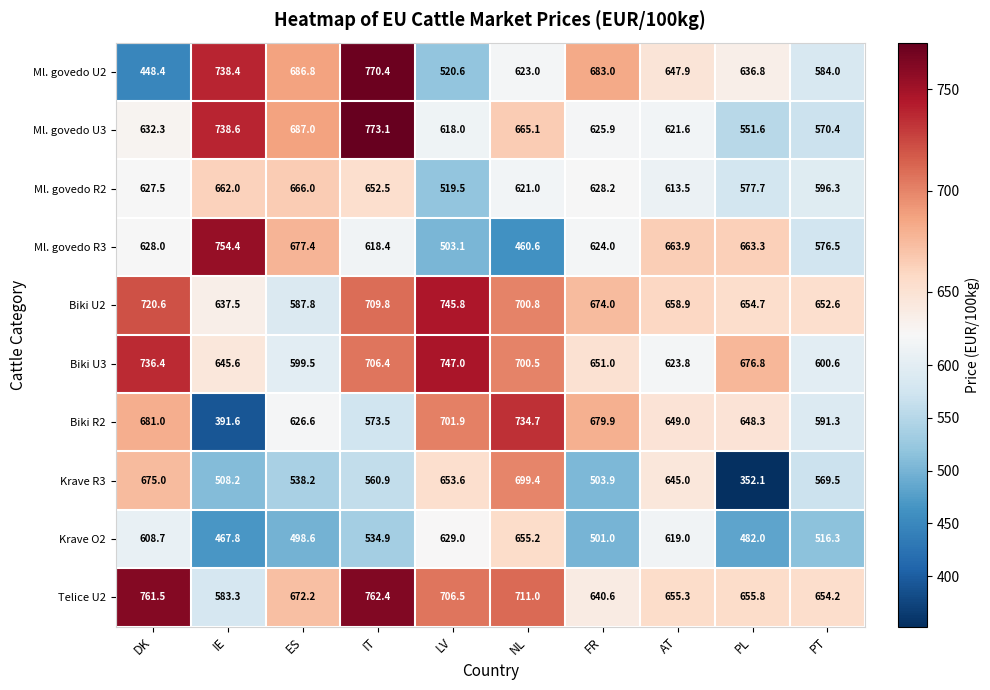

Where is Krave O2 nearest to the value 561?

IT